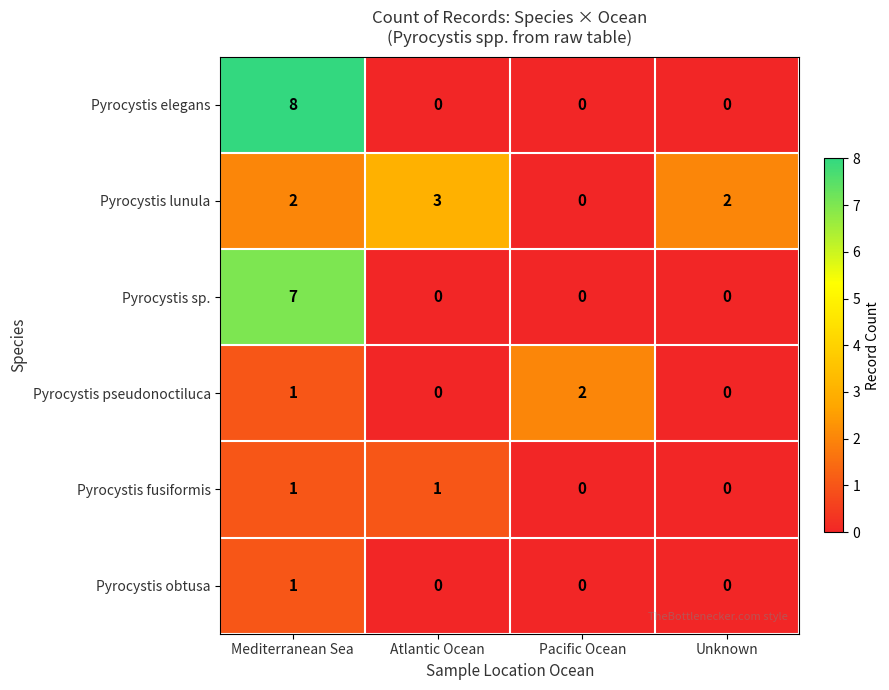

Reading left to right, transcribe all the data shown in this chart.

Pyrocystis elegans: Mediterranean Sea=8	Atlantic Ocean=0	Pacific Ocean=0	Unknown=0
Pyrocystis lunula: Mediterranean Sea=2	Atlantic Ocean=3	Pacific Ocean=0	Unknown=2
Pyrocystis sp.: Mediterranean Sea=7	Atlantic Ocean=0	Pacific Ocean=0	Unknown=0
Pyrocystis pseudonoctiluca: Mediterranean Sea=1	Atlantic Ocean=0	Pacific Ocean=2	Unknown=0
Pyrocystis fusiformis: Mediterranean Sea=1	Atlantic Ocean=1	Pacific Ocean=0	Unknown=0
Pyrocystis obtusa: Mediterranean Sea=1	Atlantic Ocean=0	Pacific Ocean=0	Unknown=0